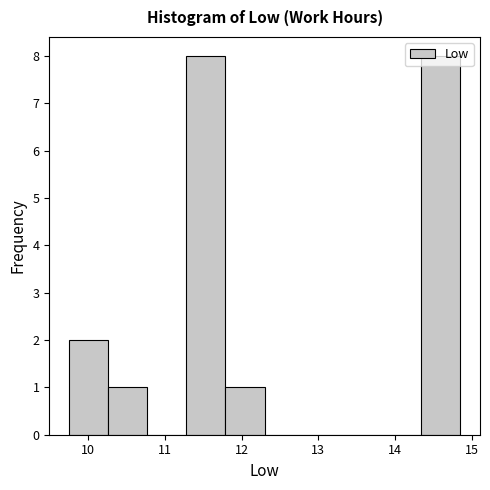

How tall is the bar that spans 14.34 to 14.85 on the x-axis? Neither the bar edges nor the heights are printed on the chart, so give them approximately, as read against the axes.

8